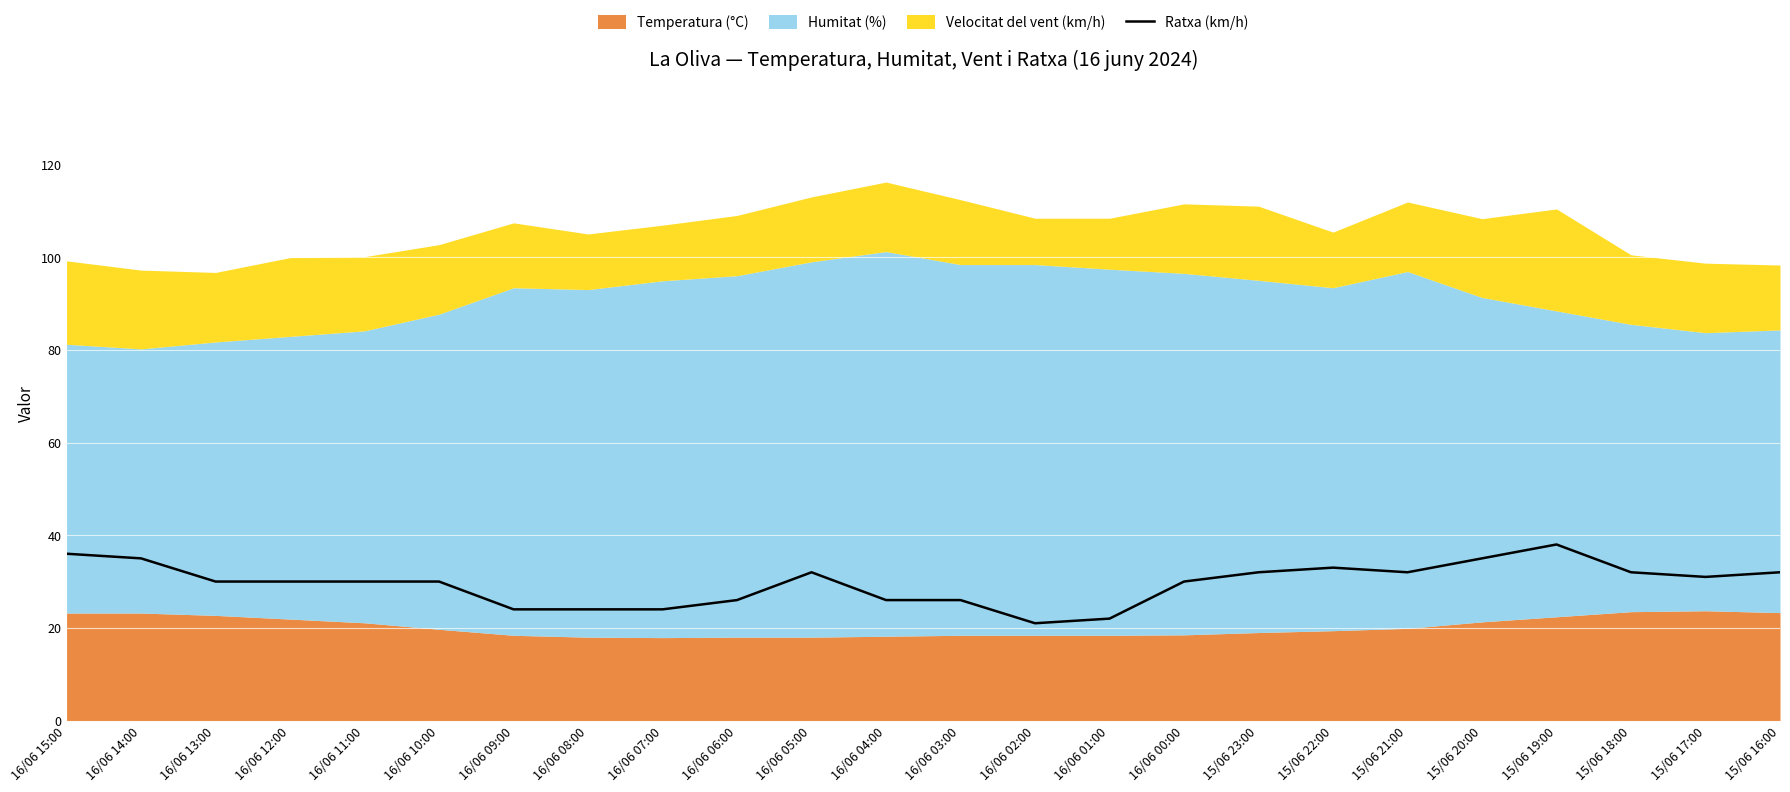

Is it true that Ratxa (km/h) equals 16 at 16/06 14:00?

False